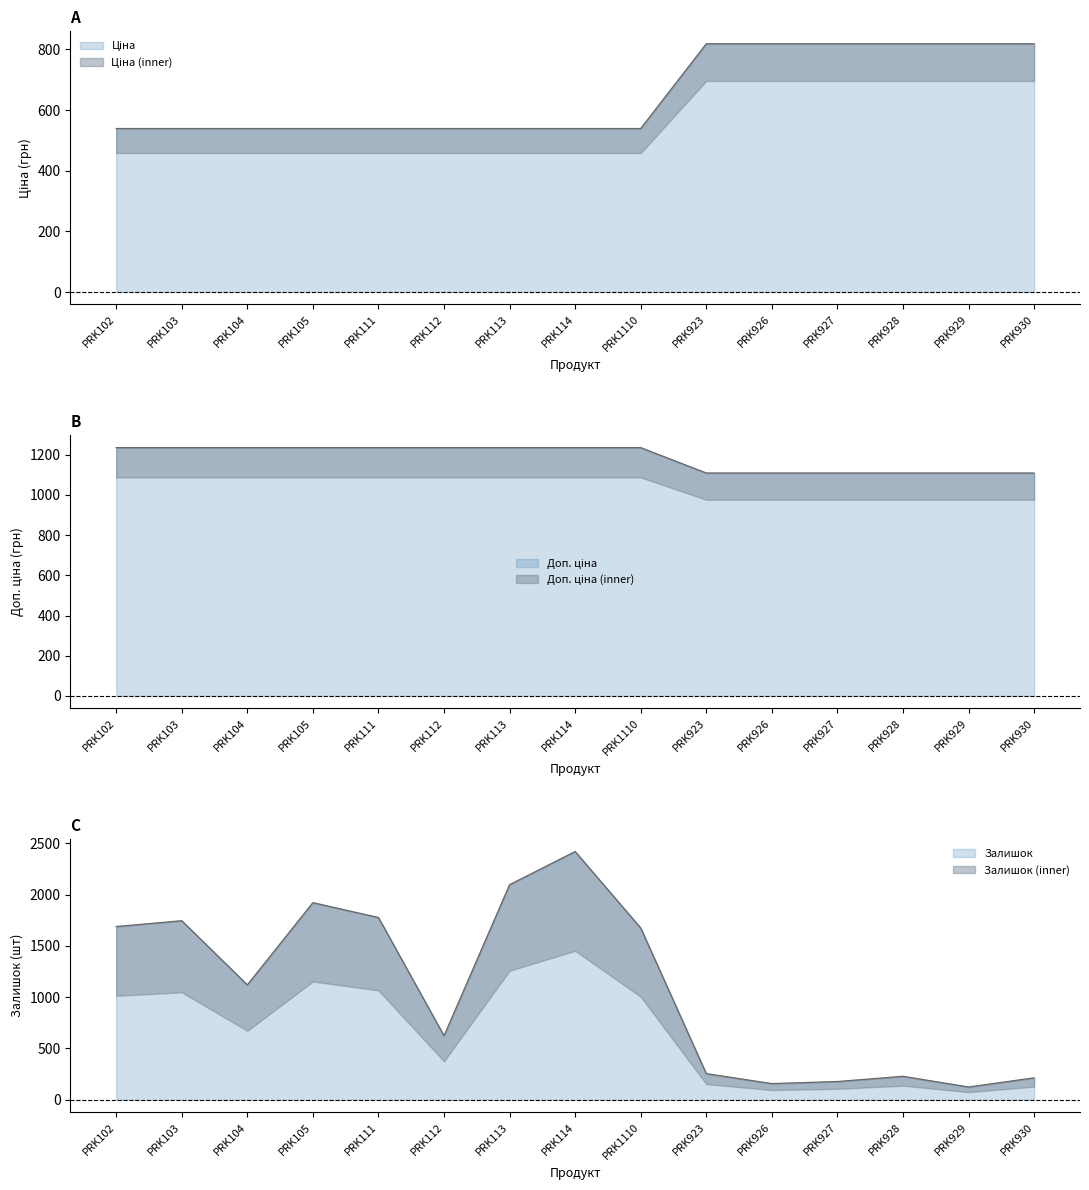

The value of Залишок at PRK102 is 1688. True or false?

True